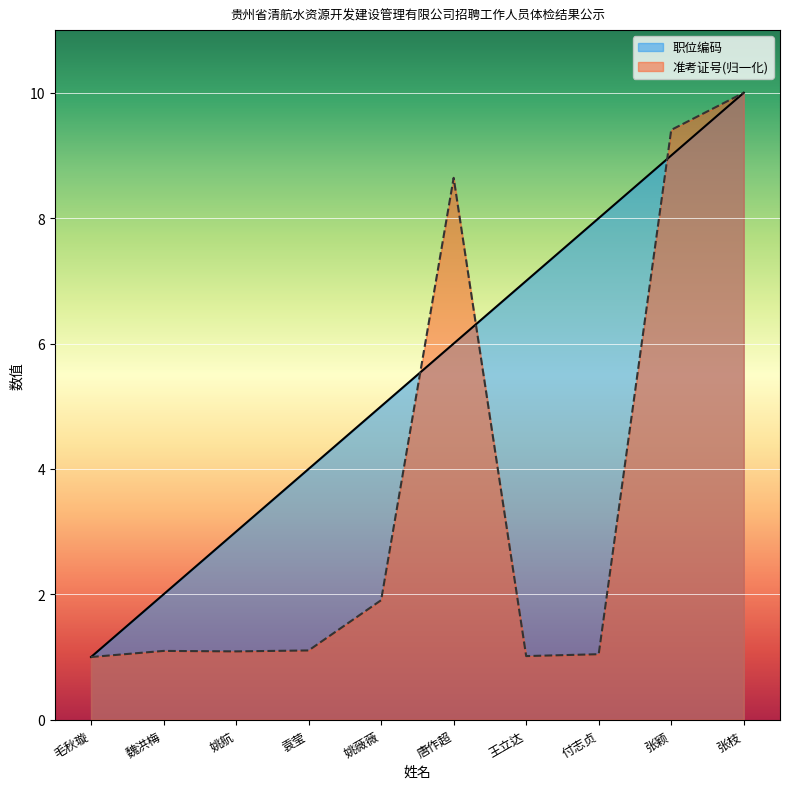

True or false: 准考证号 has more than 1 points higher than both neighbors.

True